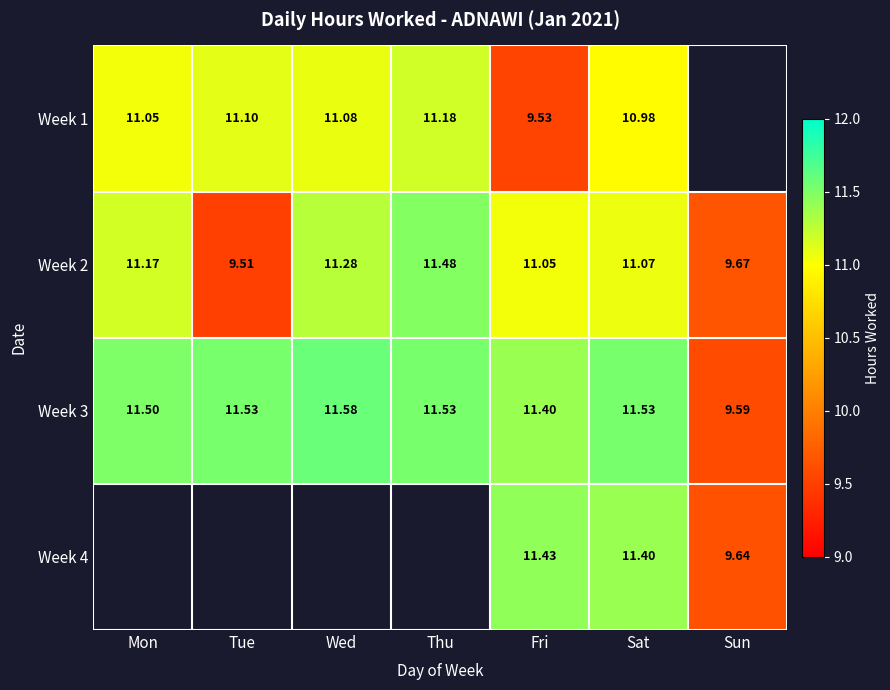

List the labels in order of Week 2 value, smallest first.

Tue, Sun, Fri, Sat, Mon, Wed, Thu